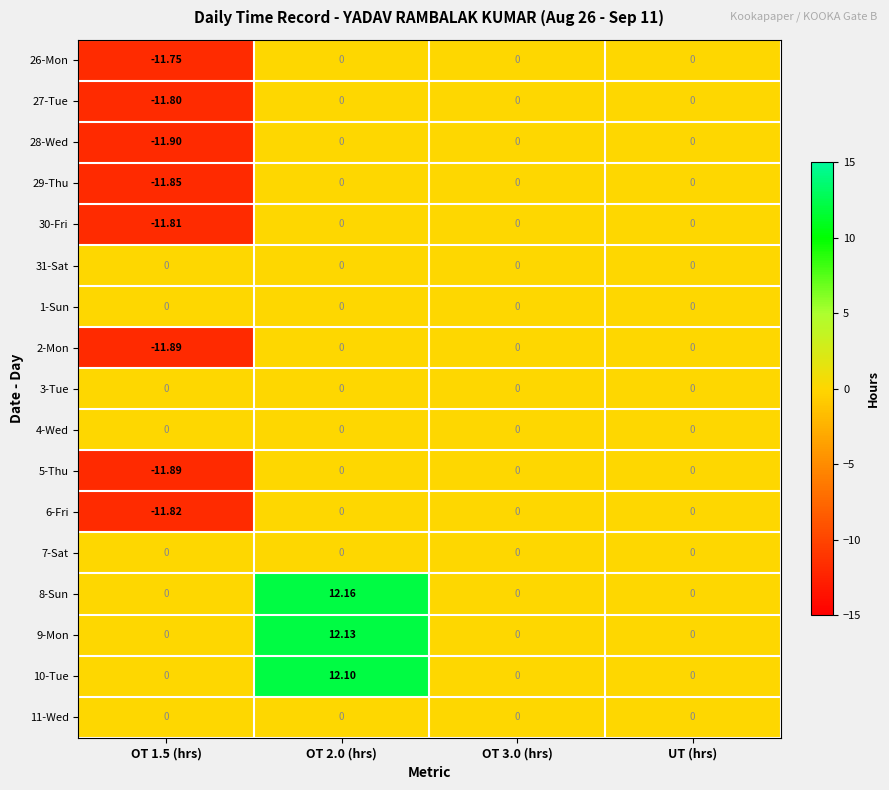

How many values in the 8-Sun series exceed 0?

1